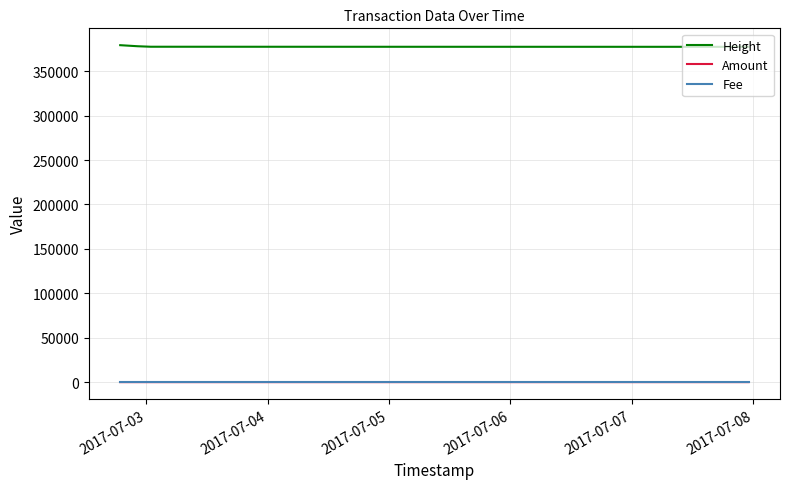

What are all the series names shown in the legend?

Height, Amount, Fee